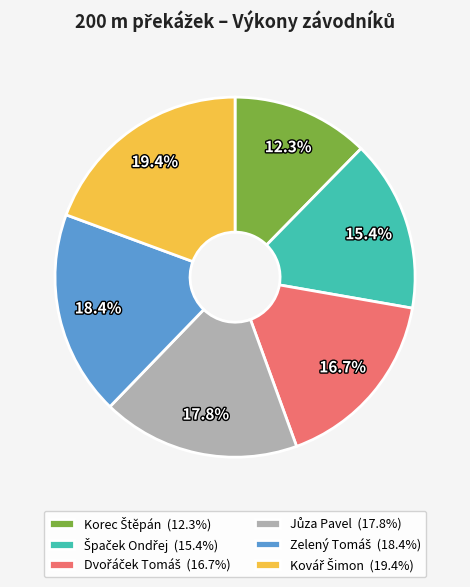

To the nearest percent, what is the difference between the largest and smallest slice percentages?

7%